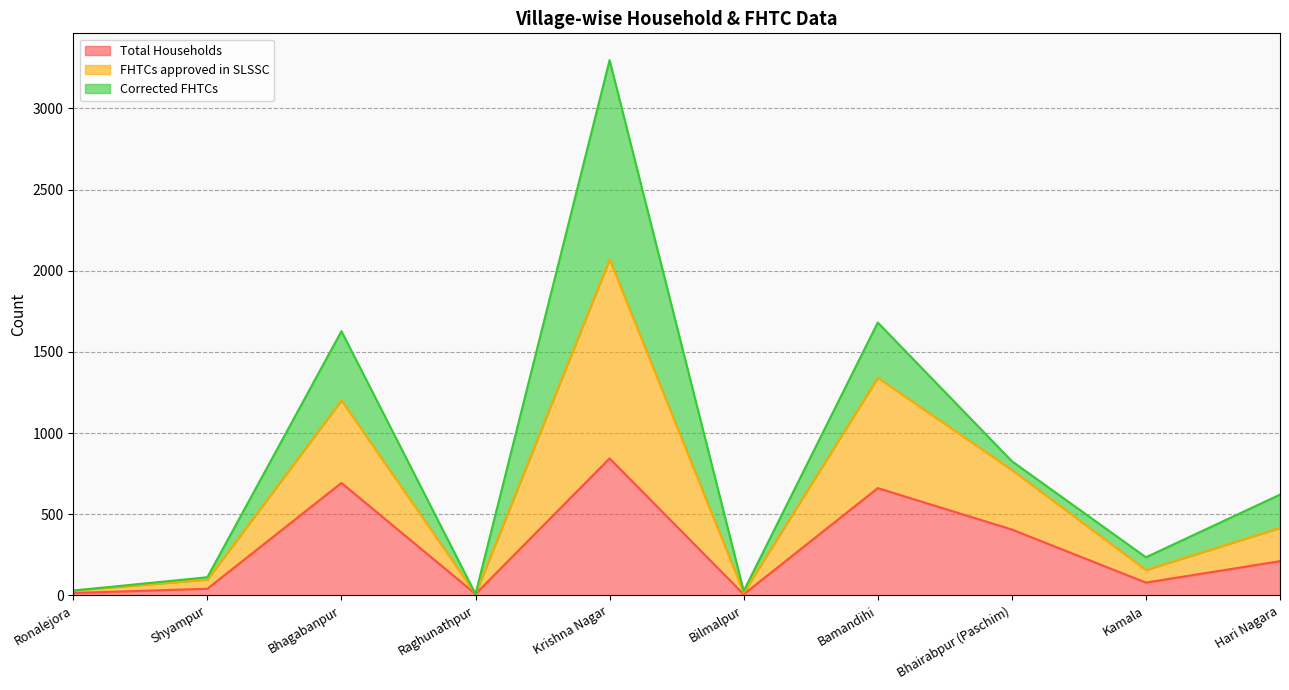

What position from the left is Bamandihi?

7